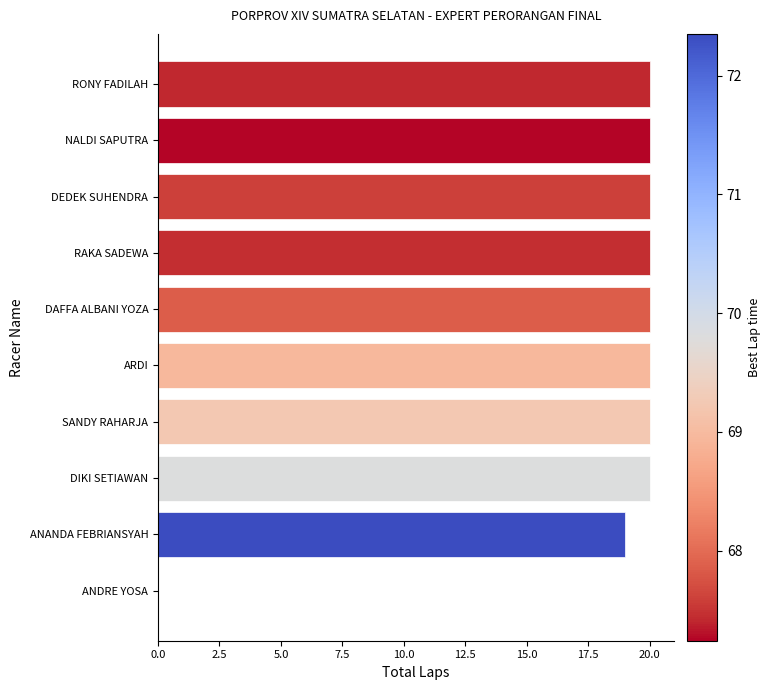

What is the approximate value at DAFFA ALBANI YOZA, to the nearest 5?

20